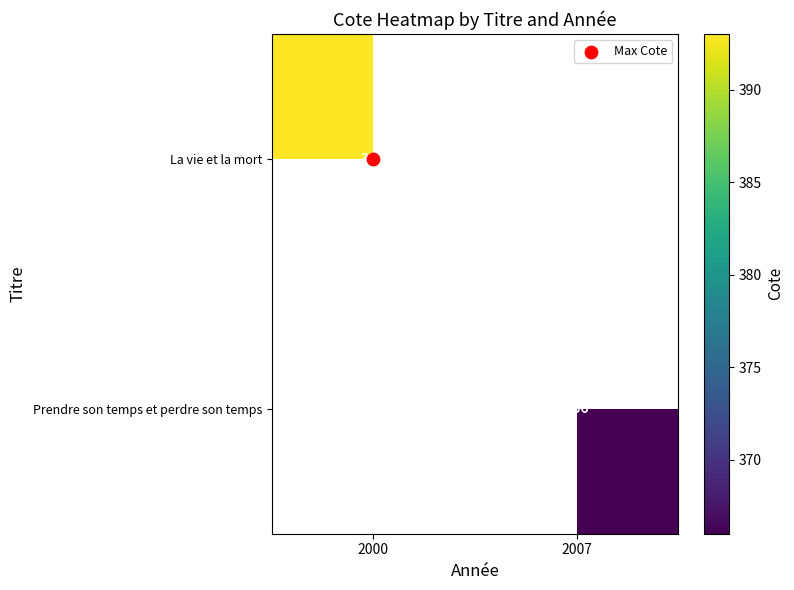

Which series has the largest range (max minus min)?

La vie et la mort